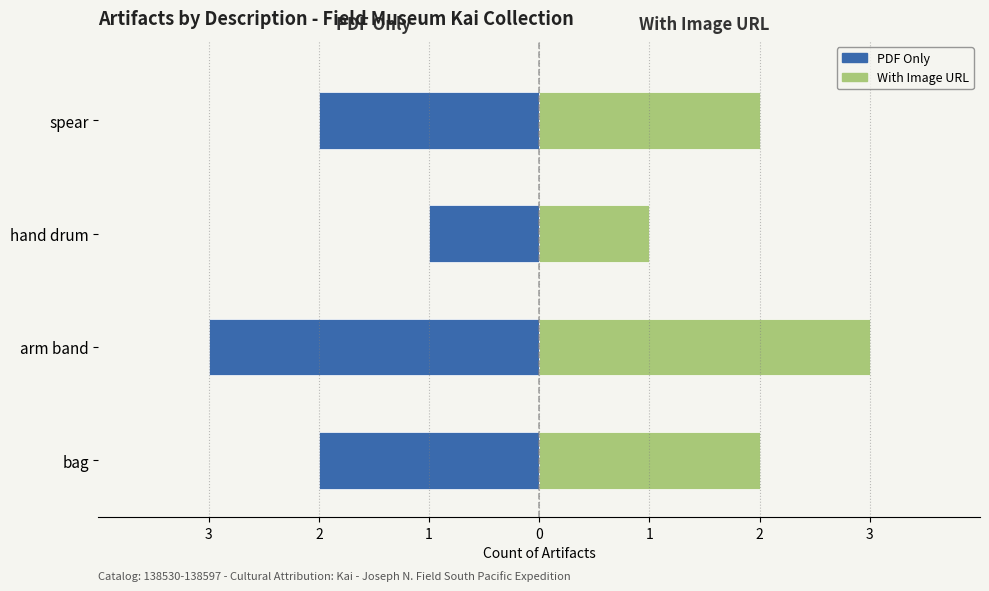

List the labels in order of PDF Only value, smallest first.

arm band, bag, spear, hand drum